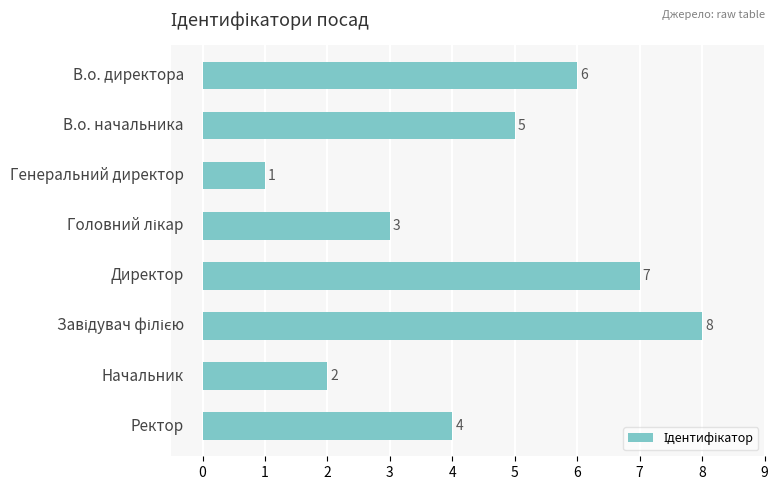

Reading top to bottom, list all the values displayed in this chart.

6	5	1	3	7	8	2	4